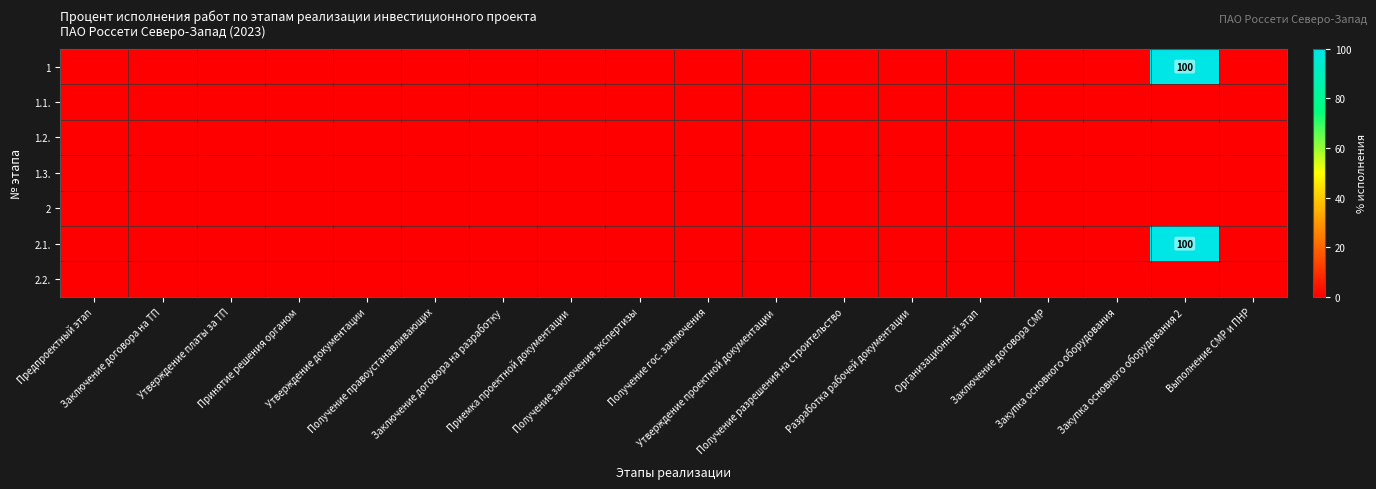

How many distinct data groups are displayed?

7